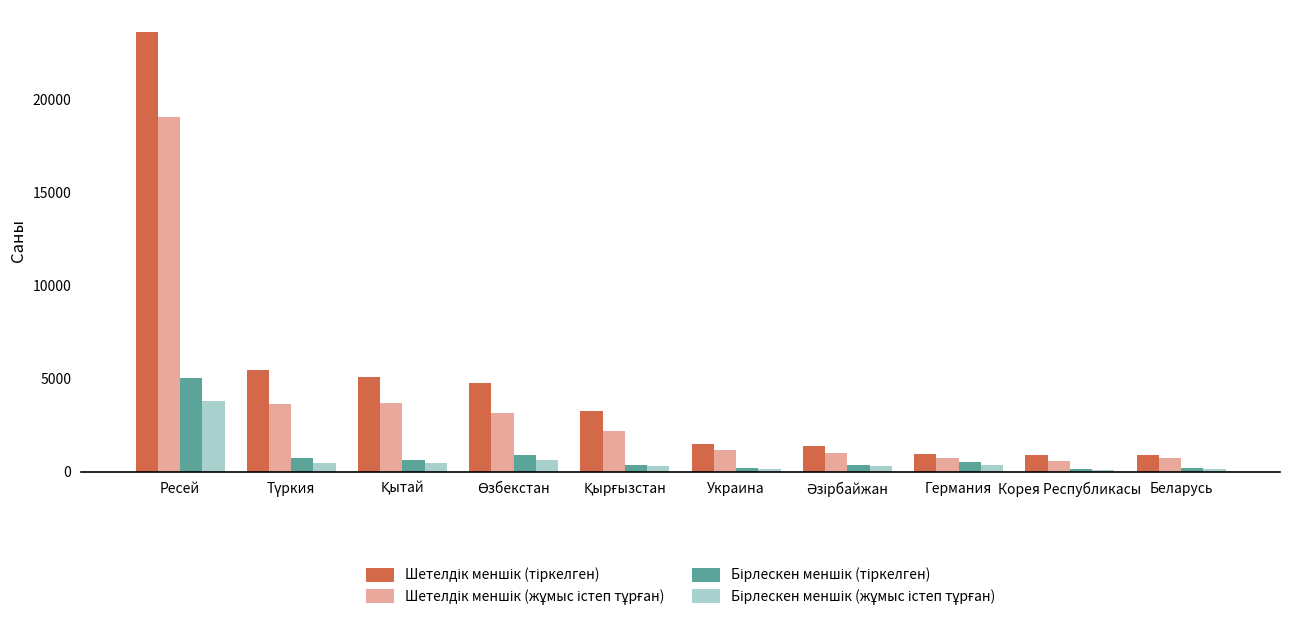

Are the bars horizontal?

No